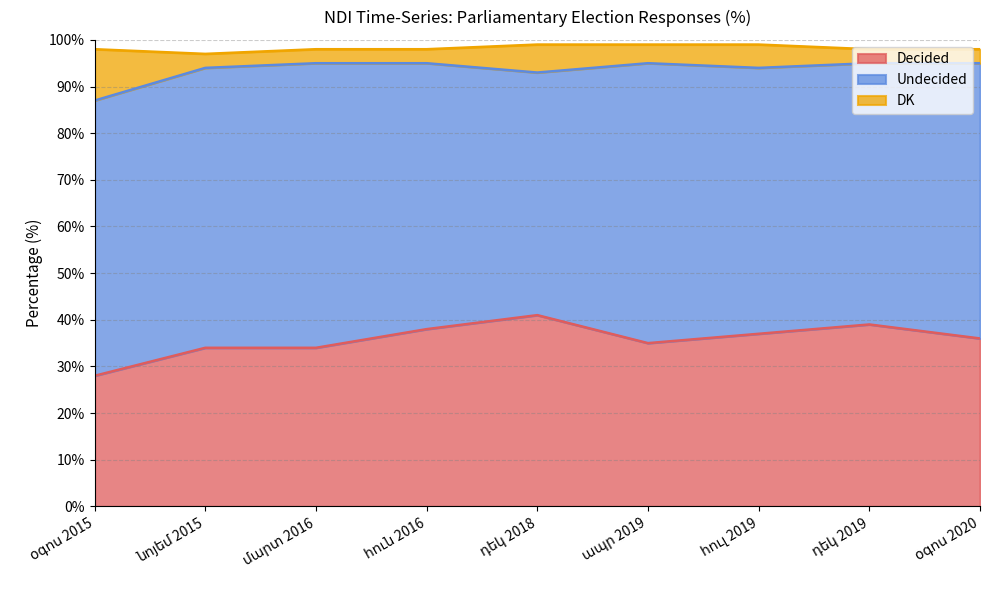

Which series has the largest range (max minus min)?

Decided